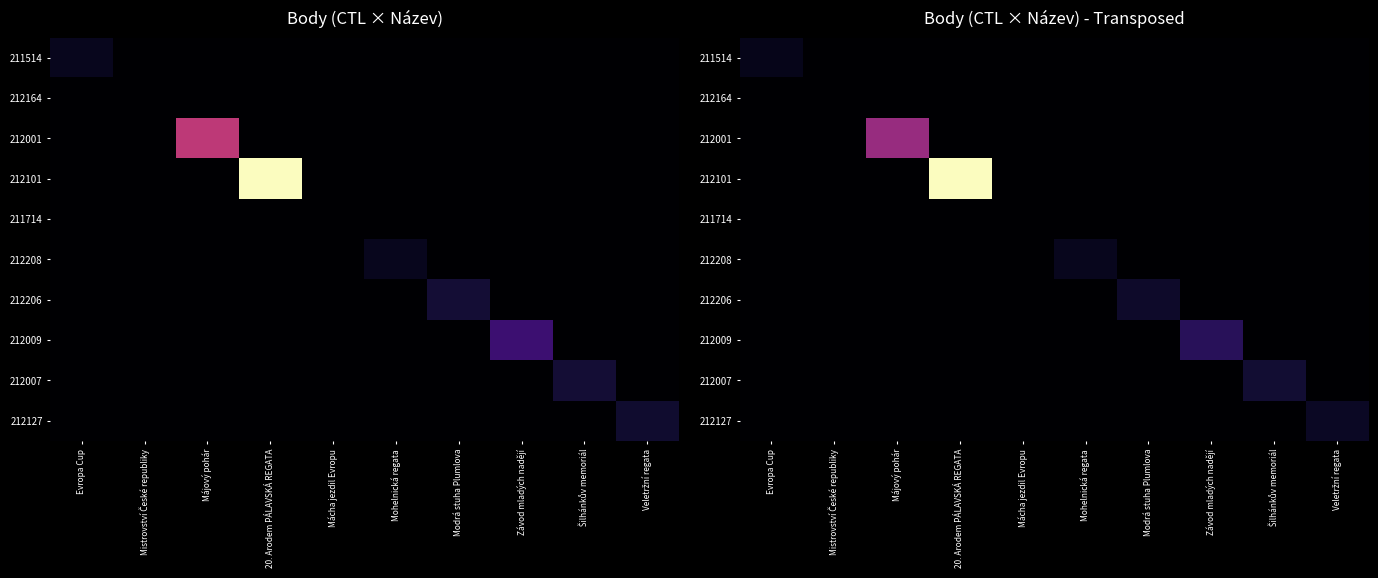

Which category has the lowest value across all series?

Mistrovství České republiky